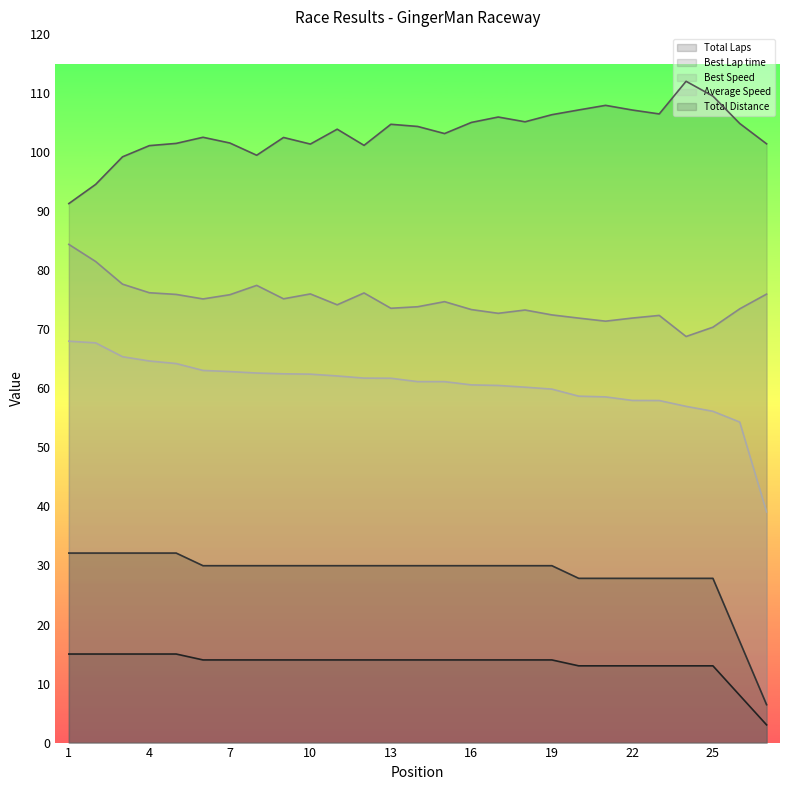

What is the difference between the maximum and second lowest values in the Average Speed series?

13.7